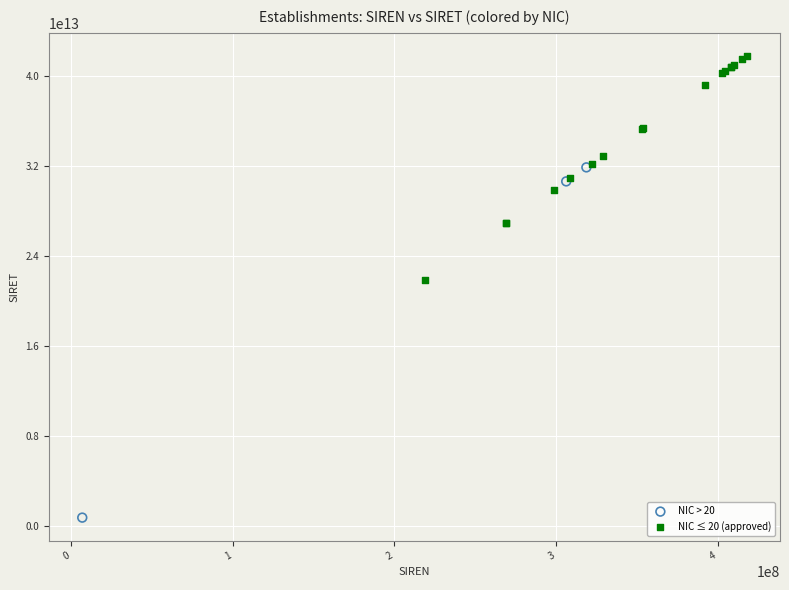

Which series reaches the maximum Y coordinate?

NIC ≤ 20 (approved)